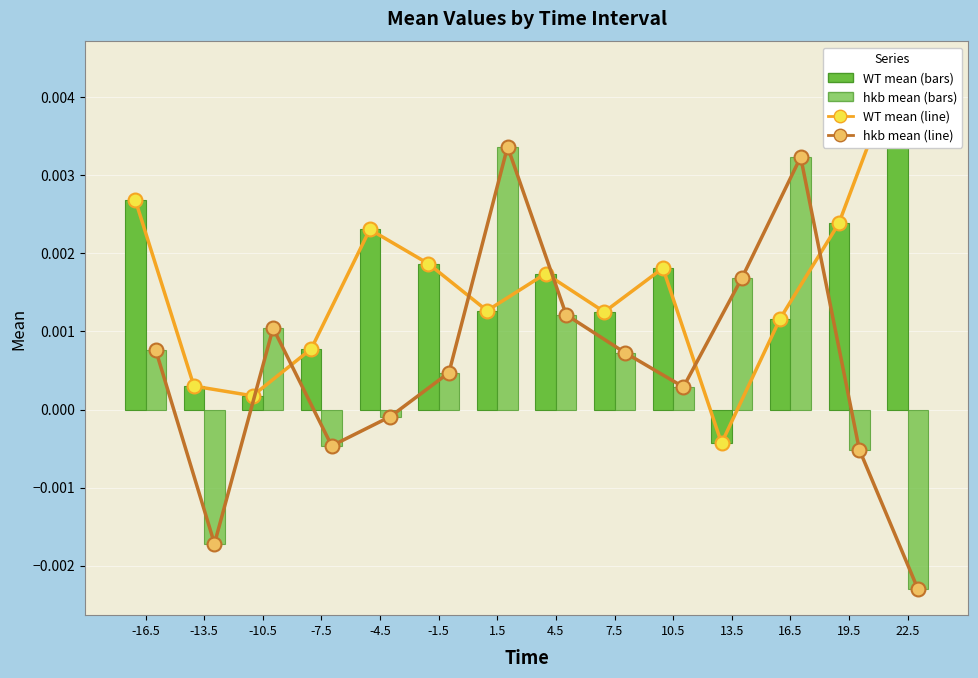

Reading left to right, extract all data points from this chart.

WT mean: -16.5=0.0	-13.5=0.0	-10.5=0.0	-7.5=0.0	-4.5=0.0	-1.5=0.0	1.5=0.0	4.5=0.0	7.5=0.0	10.5=0.0	13.5=-0.0	16.5=0.0	19.5=0.0	22.5=0.0
hkb mean: -16.5=0.0	-13.5=-0.0	-10.5=0.0	-7.5=-0.0	-4.5=-0.0	-1.5=0.0	1.5=0.0	4.5=0.0	7.5=0.0	10.5=0.0	13.5=0.0	16.5=0.0	19.5=-0.0	22.5=-0.0